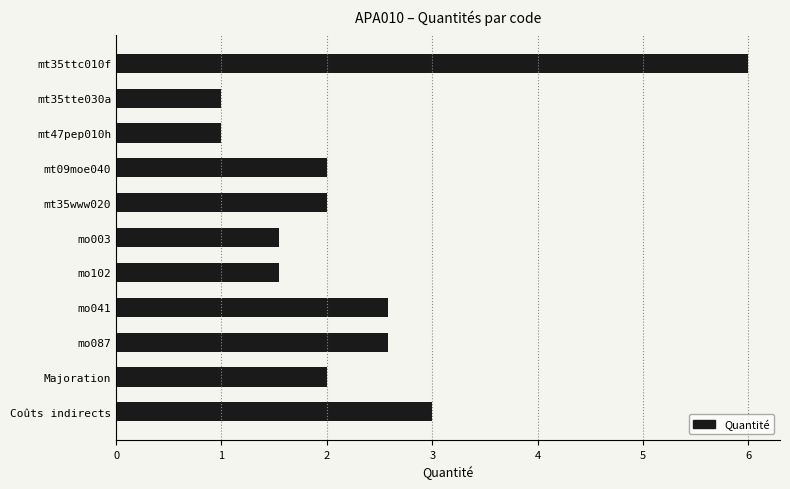

What is the approximate value at mo041?

2.6